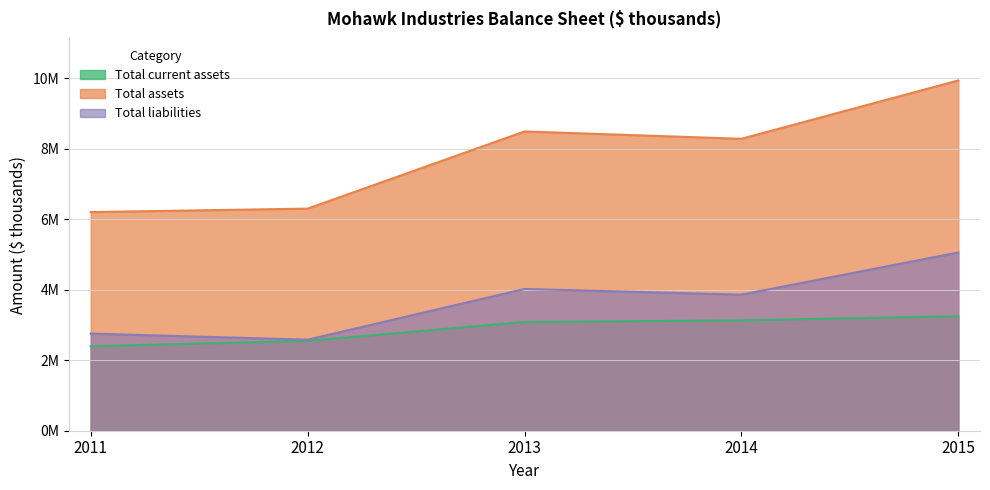

What is the difference between the maximum and minimum values in the Total liabilities series?

2475482